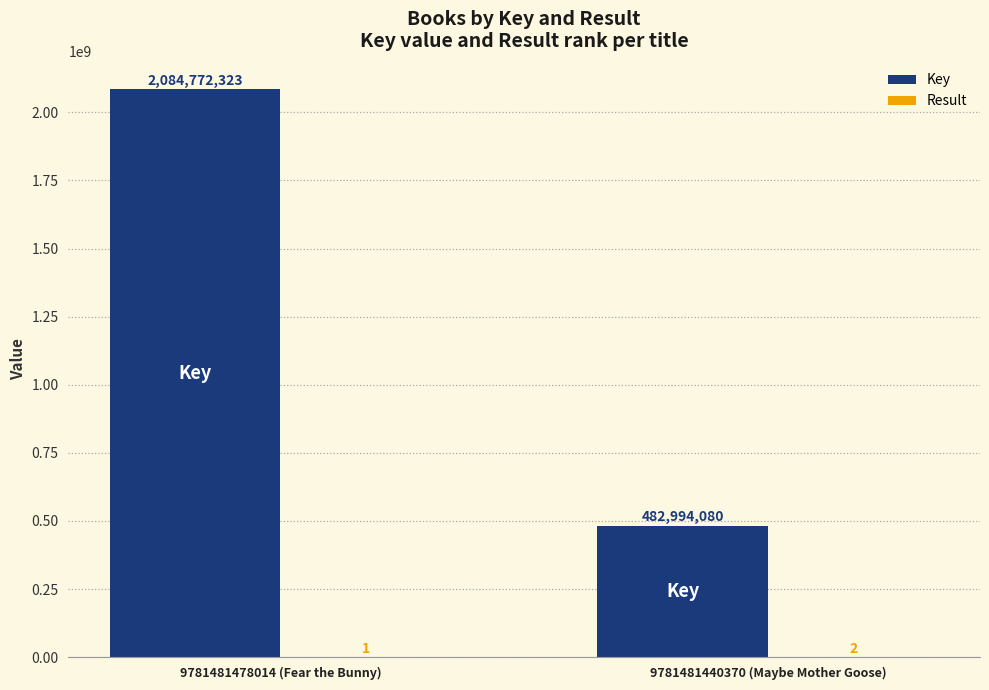

The value of Key at 9781481478014 (Fear the Bunny) is 3584523513. True or false?

False